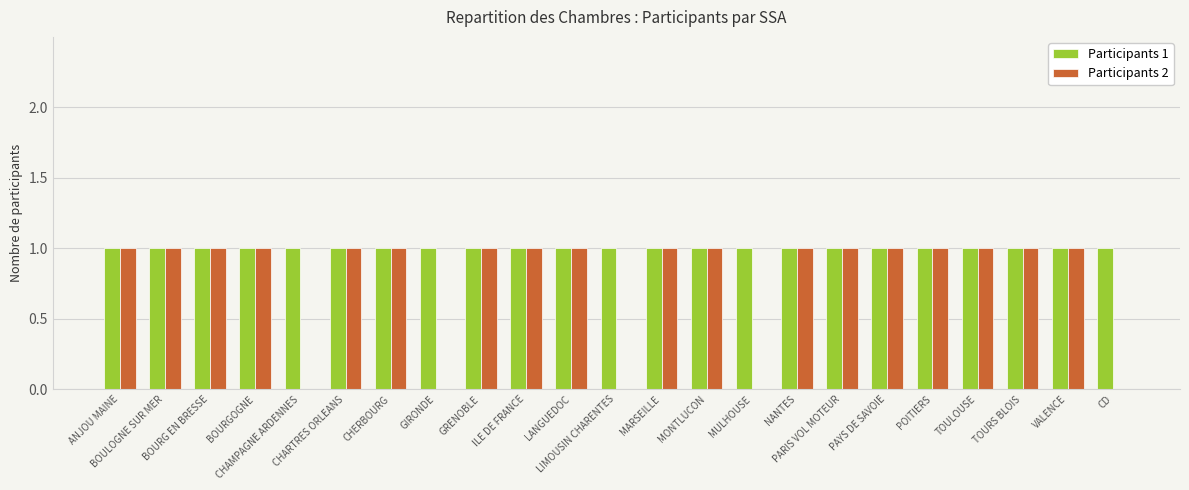

The Participants 2 series shows 1 at BOURG EN BRESSE. True or false?

True